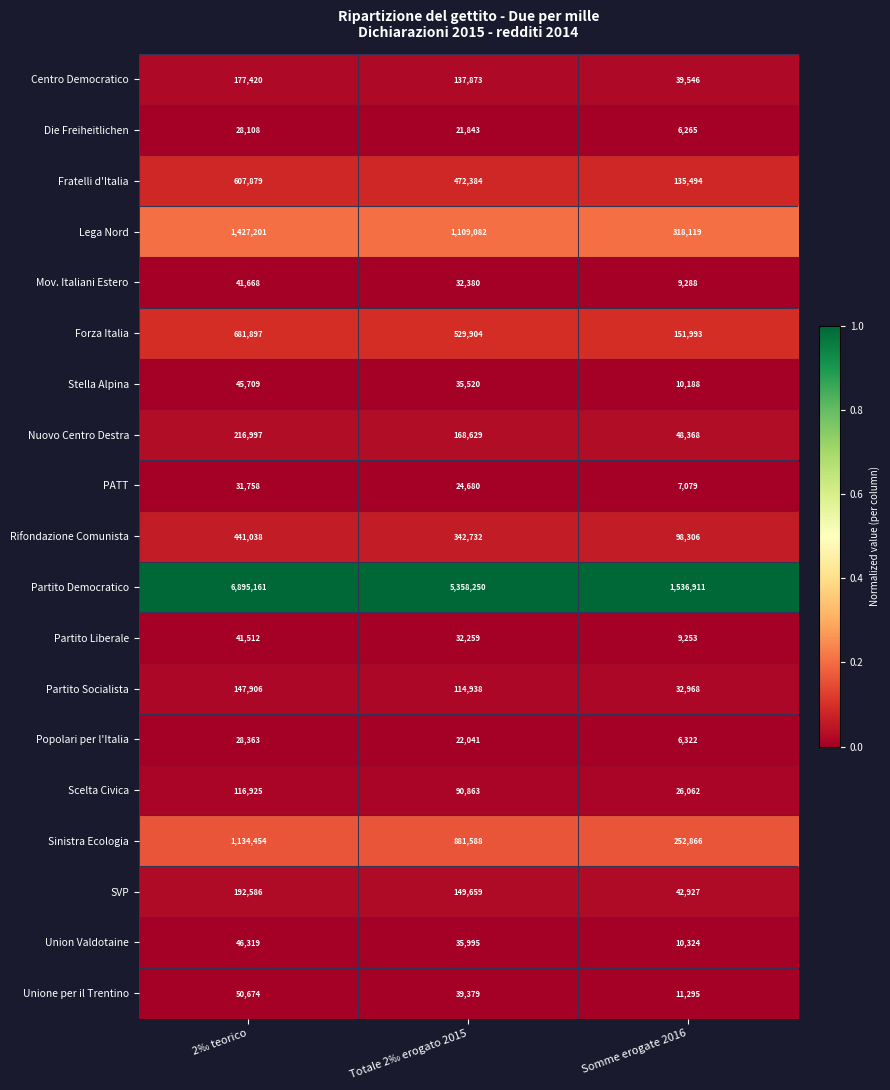

The value of Sinistra Ecologia at 2‰ teorico is 1134454. True or false?

True